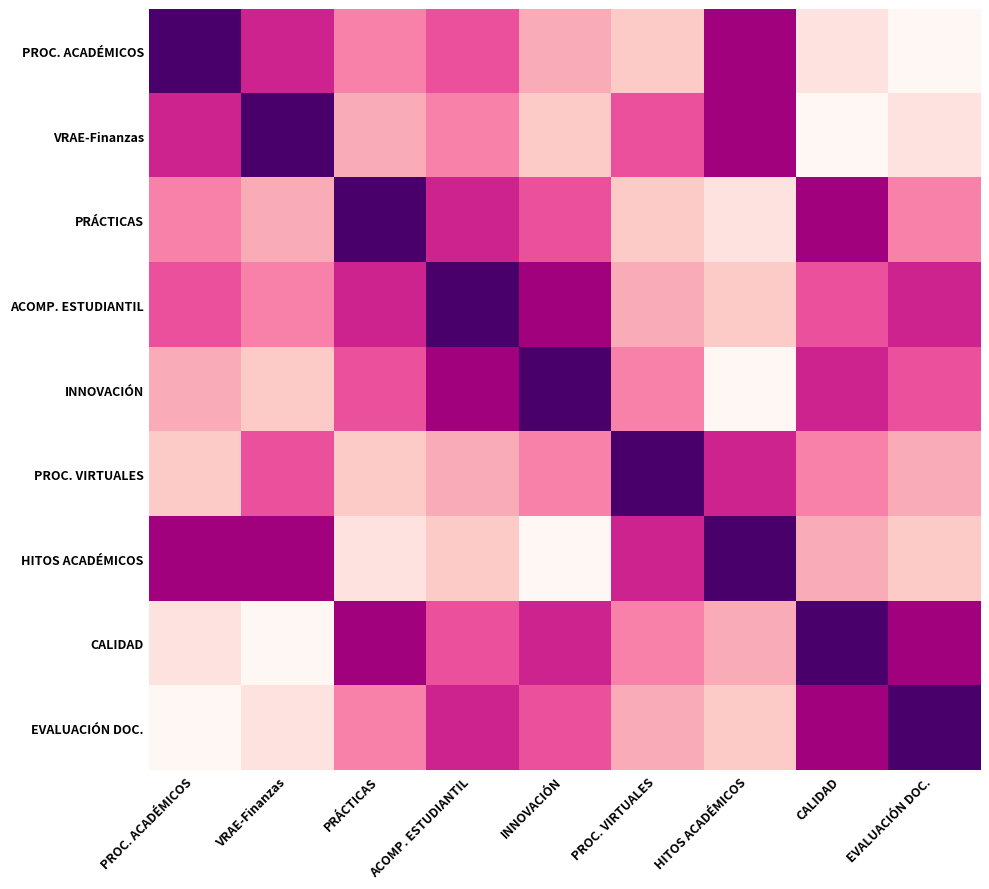

What is the maximum value shown in the chart?

9